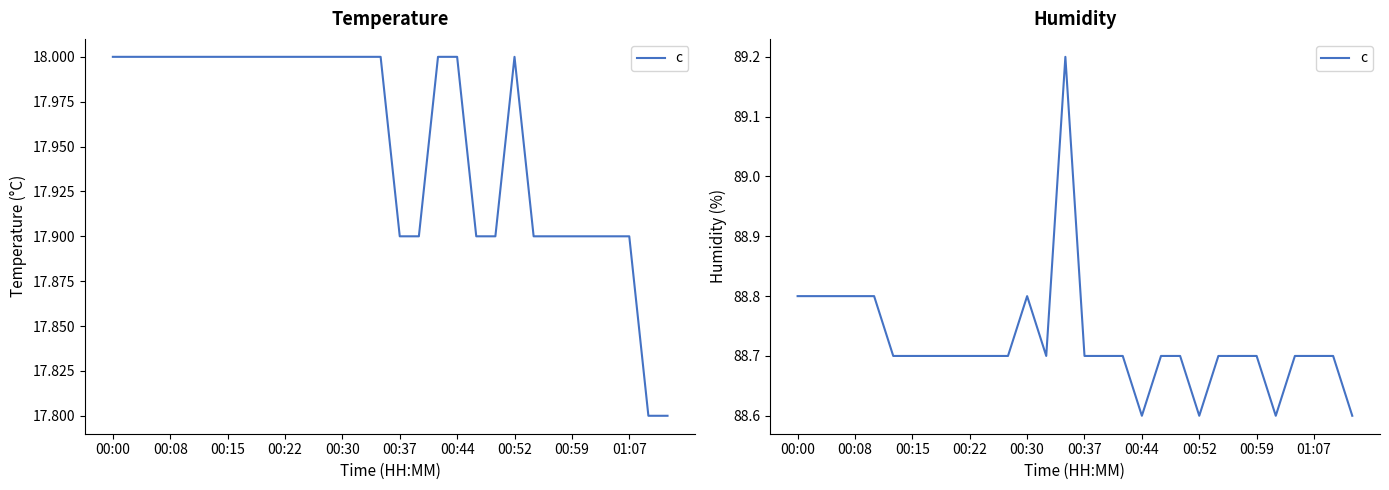

What is the value of the 17th point from the left?

88.7